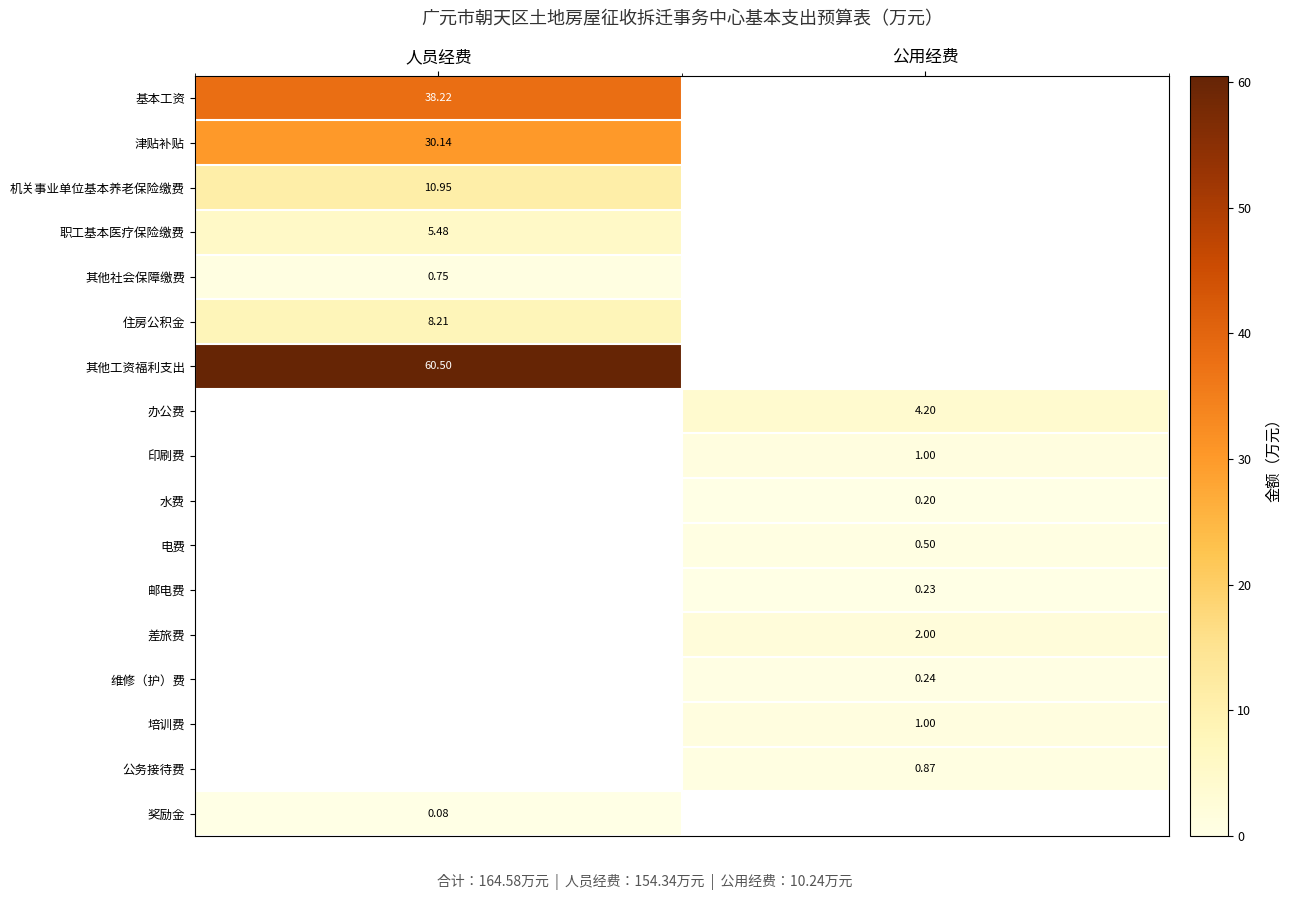

True or false: 印刷费 has a value of 0.7 at 人员经费.

False